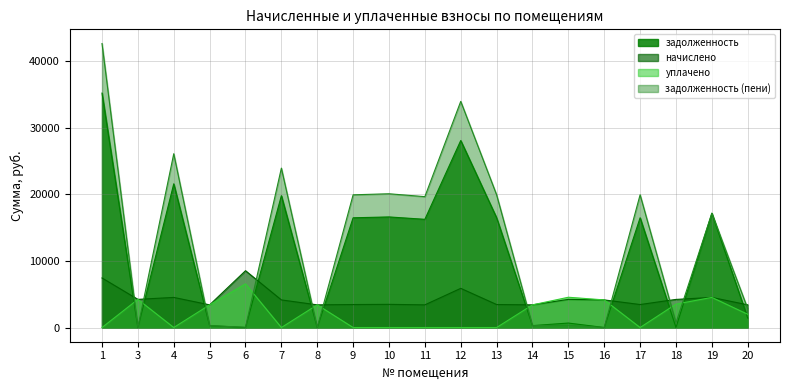

Between 1 and 18, which is larger?

1